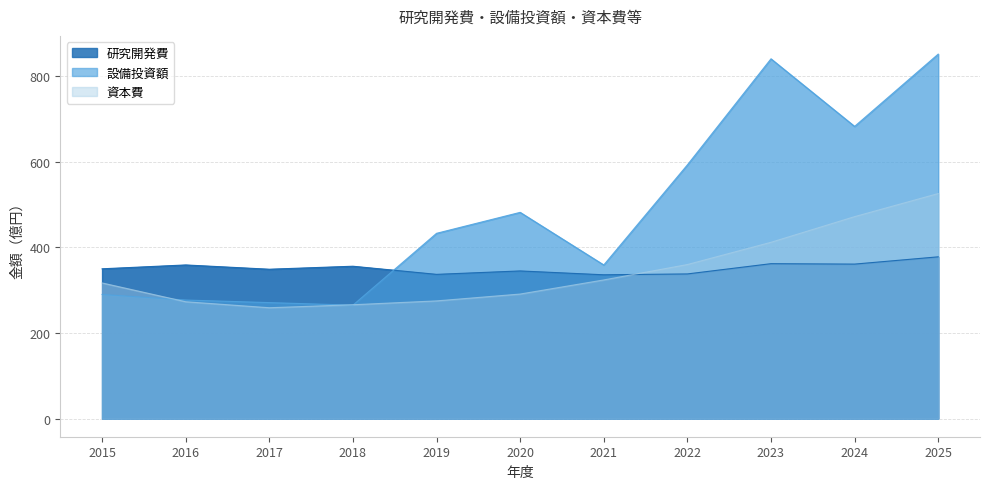

What is the maximum value shown in the chart?

852